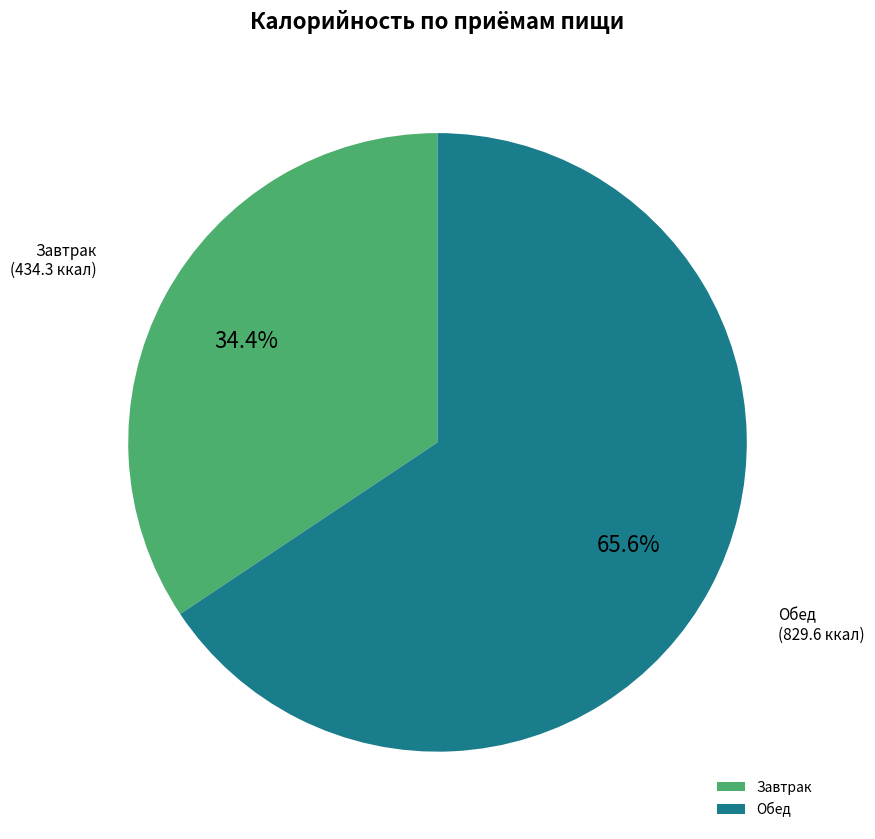

How many segments does this pie chart have?

2